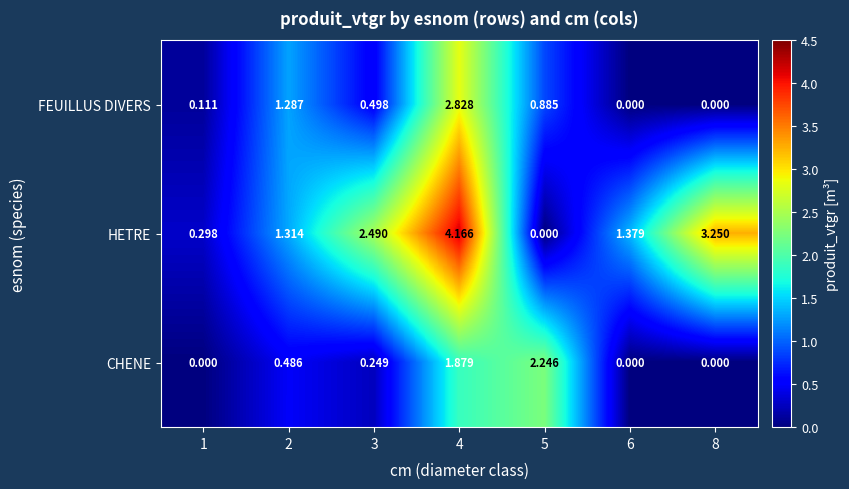

Is the value of HETRE at 8 greater than the value of FEUILLUS DIVERS at 4?

Yes